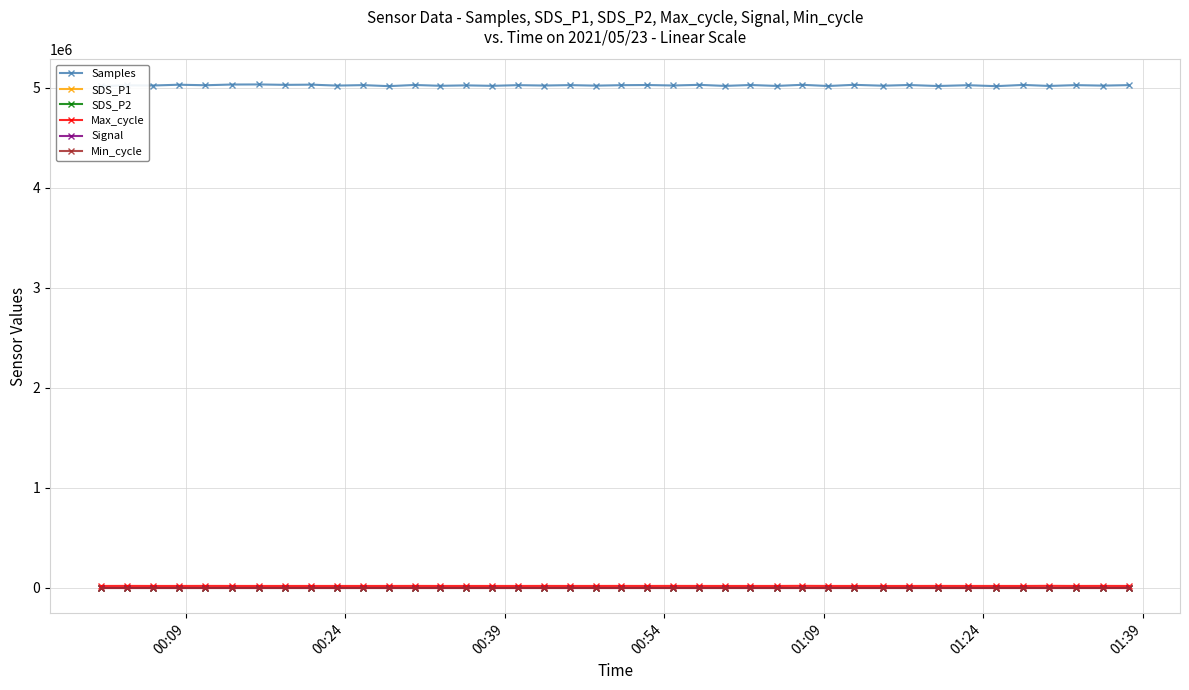

True or false: SDS_P1 has more than 0 points higher than both neighbors.

True